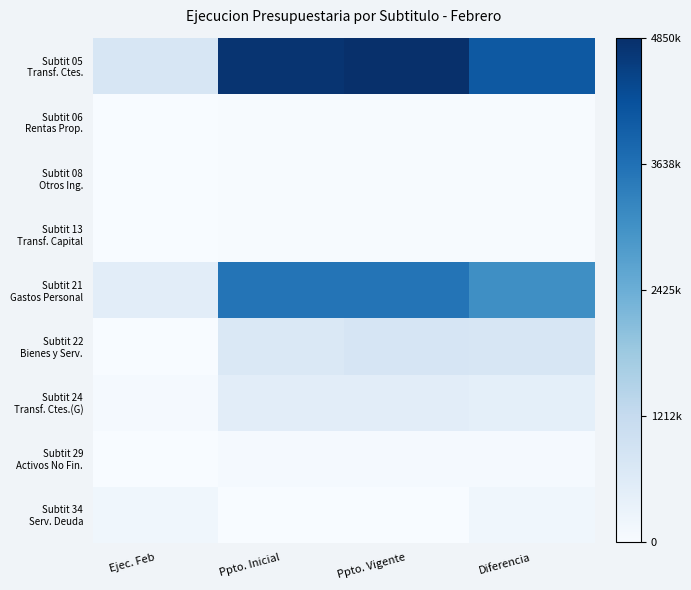

At which category is the sum across all series the highest?

Ppto. Vigente